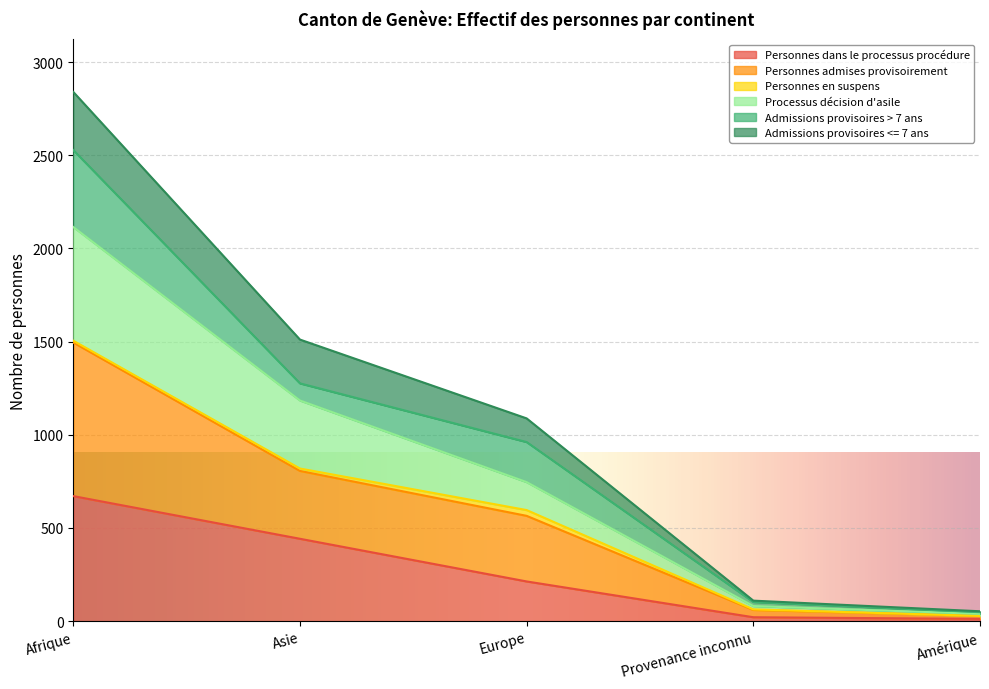

What is the label of the 1st point from the left?

Afrique